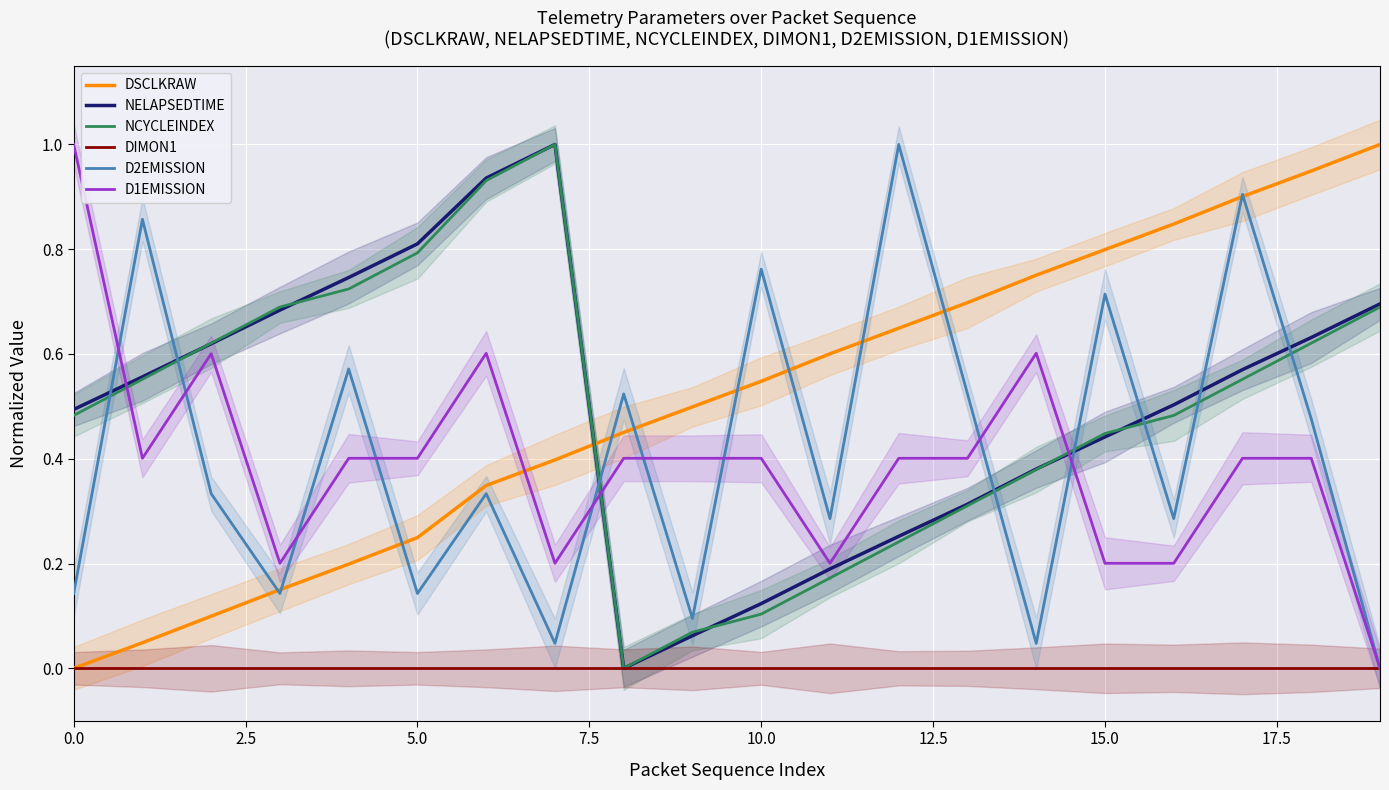

True or false: DIMON1 and DSCLKRAW intersect in this chart.

False